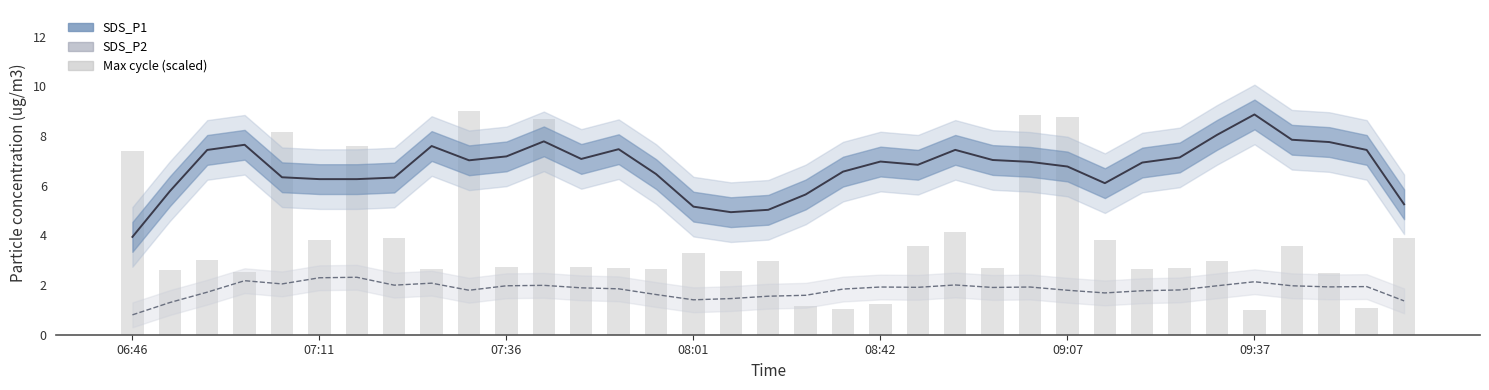

What are all the series names shown in the legend?

SDS_P1, SDS_P2, Max cycle (scaled)